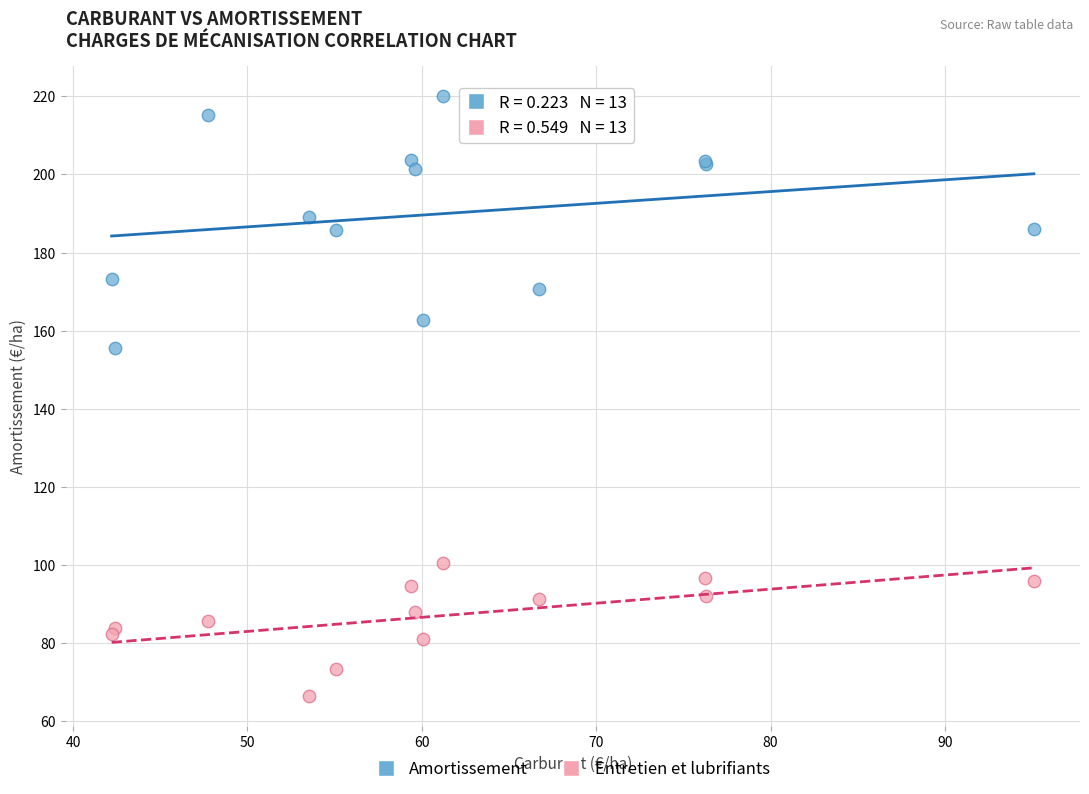

Which series reaches the maximum Y coordinate?

Amortissement